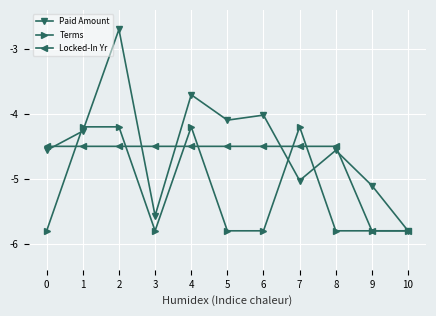

Which series has the widest spread of values?

Paid Amount